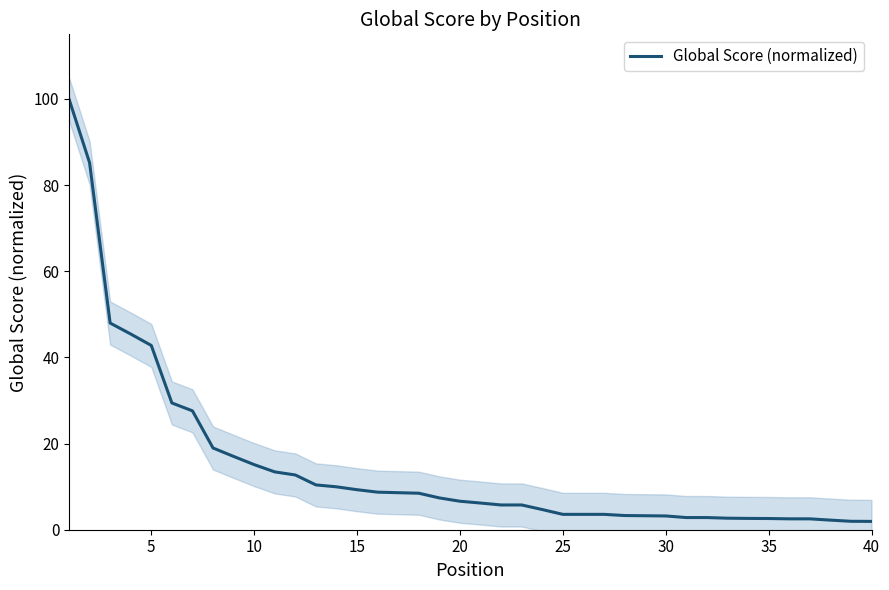

True or false: the data has more than 1 interior local peaks.

False